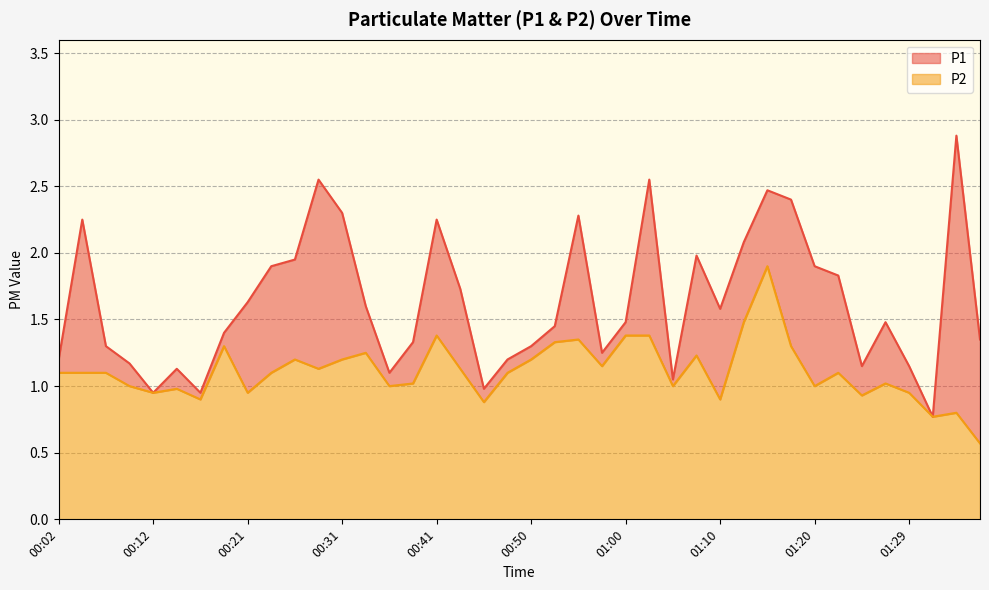

Reading left to right, list all the values displayed in this chart.

P1: 00:02=1.2	00:04=2.2	00:07=1.3	00:09=1.2	00:12=0.9	00:14=1.1	00:16=0.9	00:19=1.4	00:21=1.6	00:24=1.9	00:26=1.9	00:29=2.5	00:31=2.3	00:33=1.6	00:36=1.1	00:38=1.3	00:41=2.2	00:43=1.7	00:46=1.0	00:48=1.2	00:50=1.3	00:53=1.4	00:55=2.3	00:58=1.2	01:00=1.5	01:03=2.5	01:05=1.1	01:08=2.0	01:10=1.6	01:12=2.1	01:15=2.5	01:17=2.4	01:20=1.9	01:22=1.8	01:25=1.1	01:27=1.5	01:29=1.1	01:32=0.8	01:34=2.9	01:37=1.4
P2: 00:02=1.1	00:04=1.1	00:07=1.1	00:09=1.0	00:12=0.9	00:14=1.0	00:16=0.9	00:19=1.3	00:21=0.9	00:24=1.1	00:26=1.2	00:29=1.1	00:31=1.2	00:33=1.2	00:36=1.0	00:38=1.0	00:41=1.4	00:43=1.1	00:46=0.9	00:48=1.1	00:50=1.2	00:53=1.3	00:55=1.4	00:58=1.1	01:00=1.4	01:03=1.4	01:05=1.0	01:08=1.2	01:10=0.9	01:12=1.5	01:15=1.9	01:17=1.3	01:20=1.0	01:22=1.1	01:25=0.9	01:27=1.0	01:29=0.9	01:32=0.8	01:34=0.8	01:37=0.6